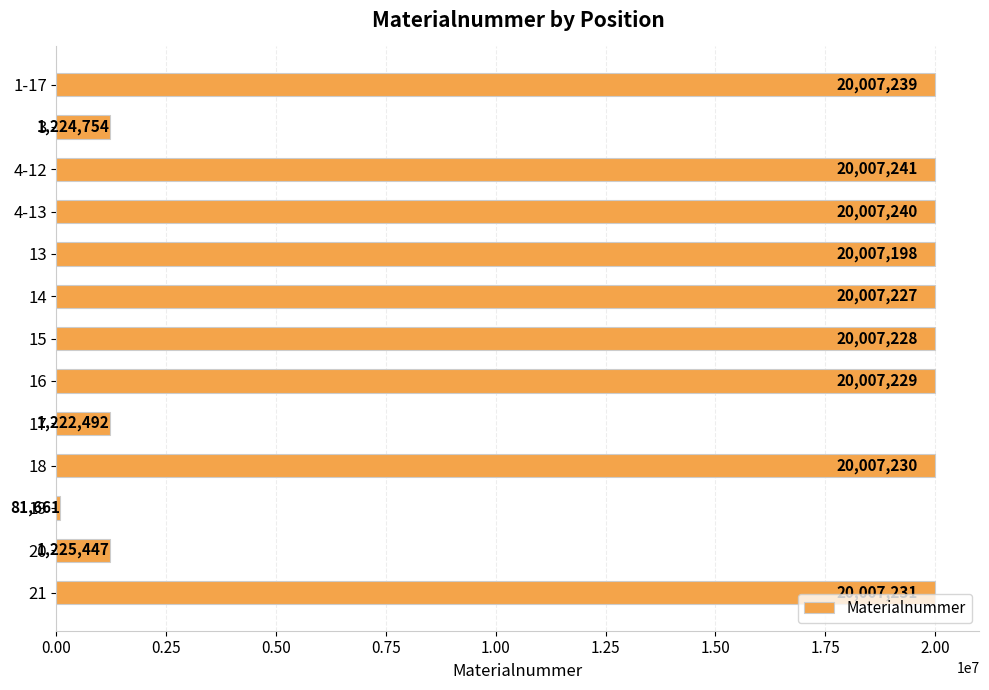

List the labels in order of value, smallest first.

19, 17, 3, 20, 13, 14, 15, 16, 18, 21, 1-17, 4-13, 4-12